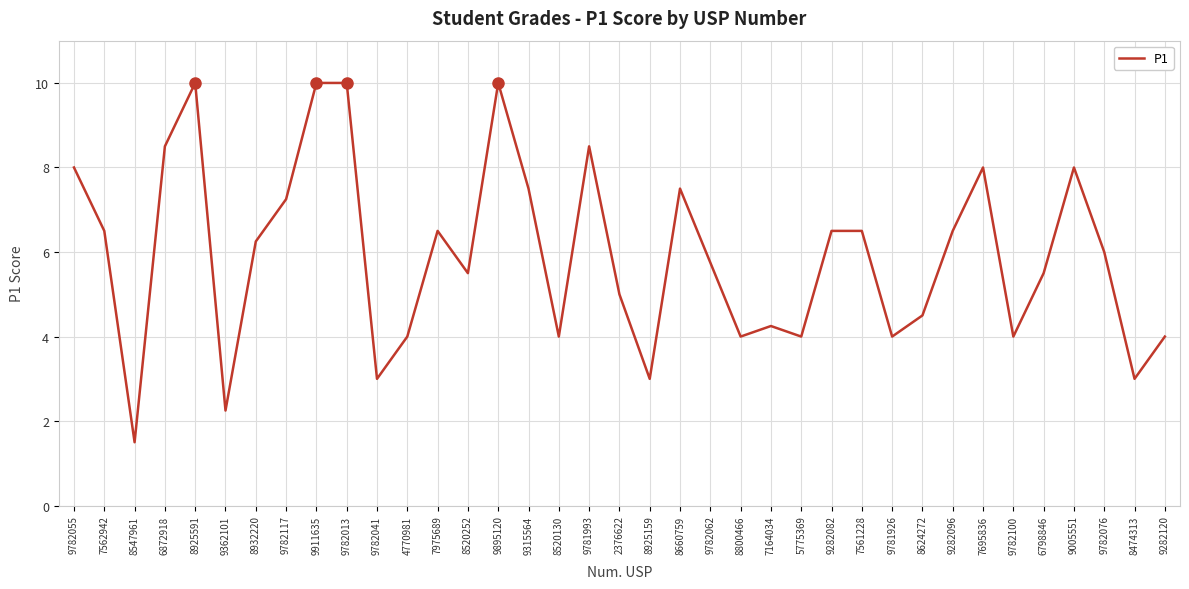

Between 9895120 and 9782100, which is larger?

9895120